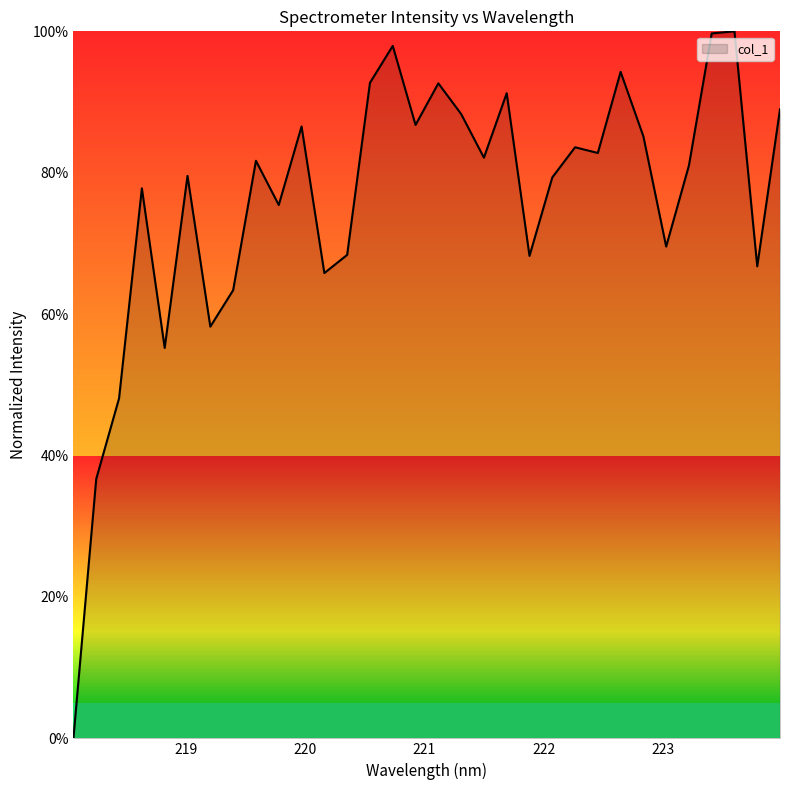

Reading left to right, what are all the values shown in this chart?

218.0596=0.0	218.2508=0.4	218.442=0.5	218.6332=0.8	218.8244=0.6	219.0156=0.8	219.2067=0.6	219.3979=0.6	219.589=0.8	219.7801=0.8	219.9712=0.9	220.1623=0.7	220.3533=0.7	220.5444=0.9	220.7354=1.0	220.9264=0.9	221.1174=0.9	221.3083=0.9	221.4993=0.8	221.6902=0.9	221.8812=0.7	222.0721=0.8	222.263=0.8	222.4538=0.8	222.6447=0.9	222.8355=0.9	223.0264=0.7	223.2172=0.8	223.408=1.0	223.5987=1.0	223.7895=0.7	223.9802=0.9